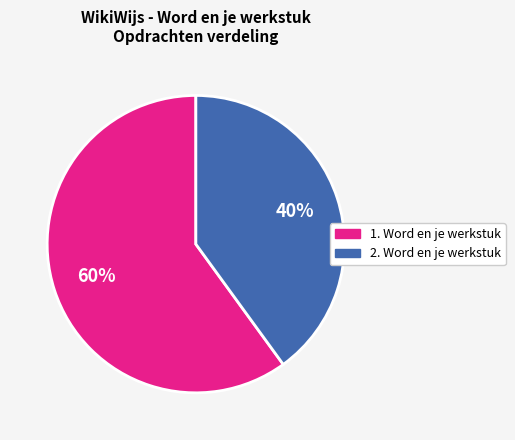

To the nearest percent, what is the average slice percentage?

50%